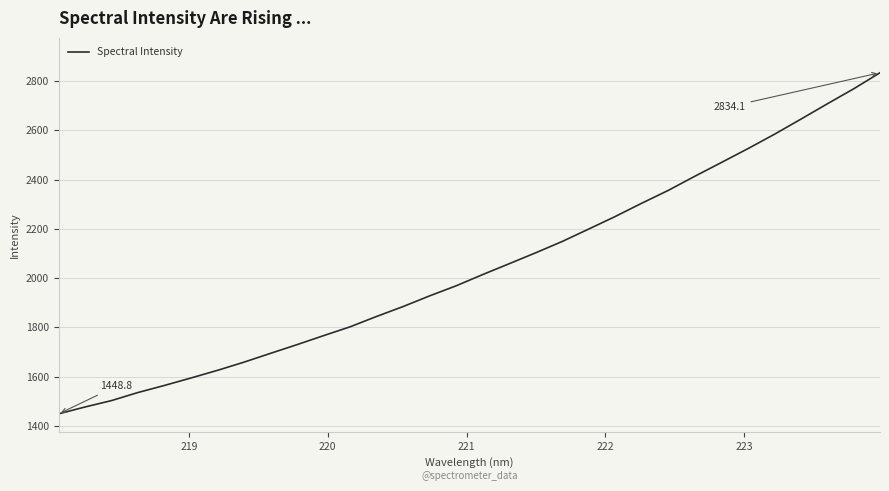

Count the number of values greater than 2014.

16